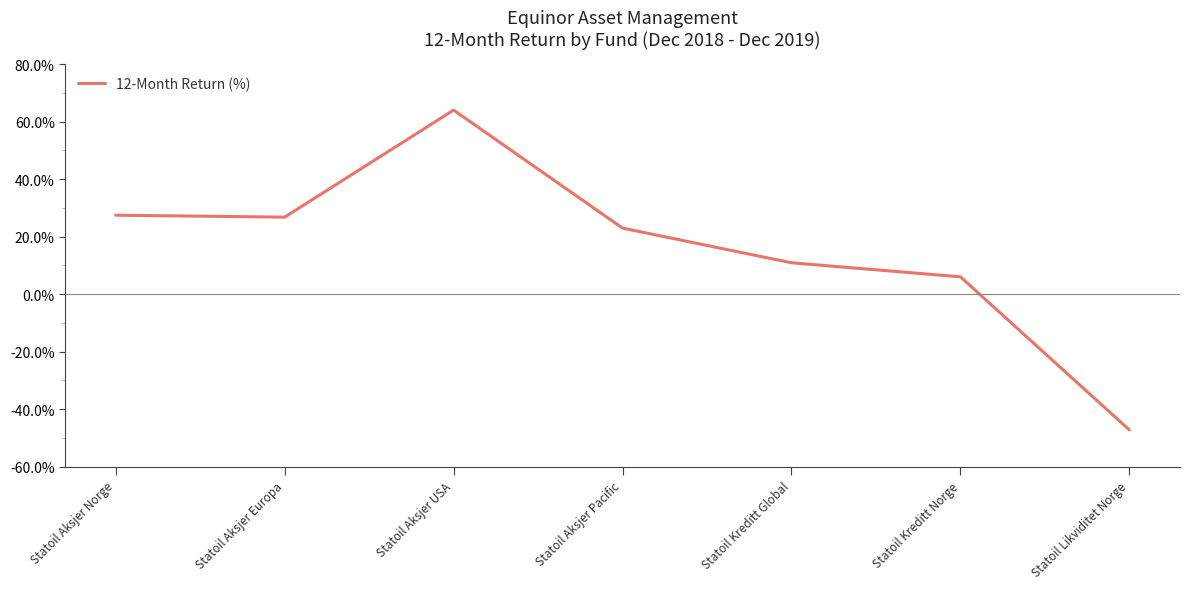

List the labels in order of value, smallest first.

Statoil Likviditet Norge, Statoil Kreditt Norge, Statoil Kreditt Global, Statoil Aksjer Pacific, Statoil Aksjer Europa, Statoil Aksjer Norge, Statoil Aksjer USA